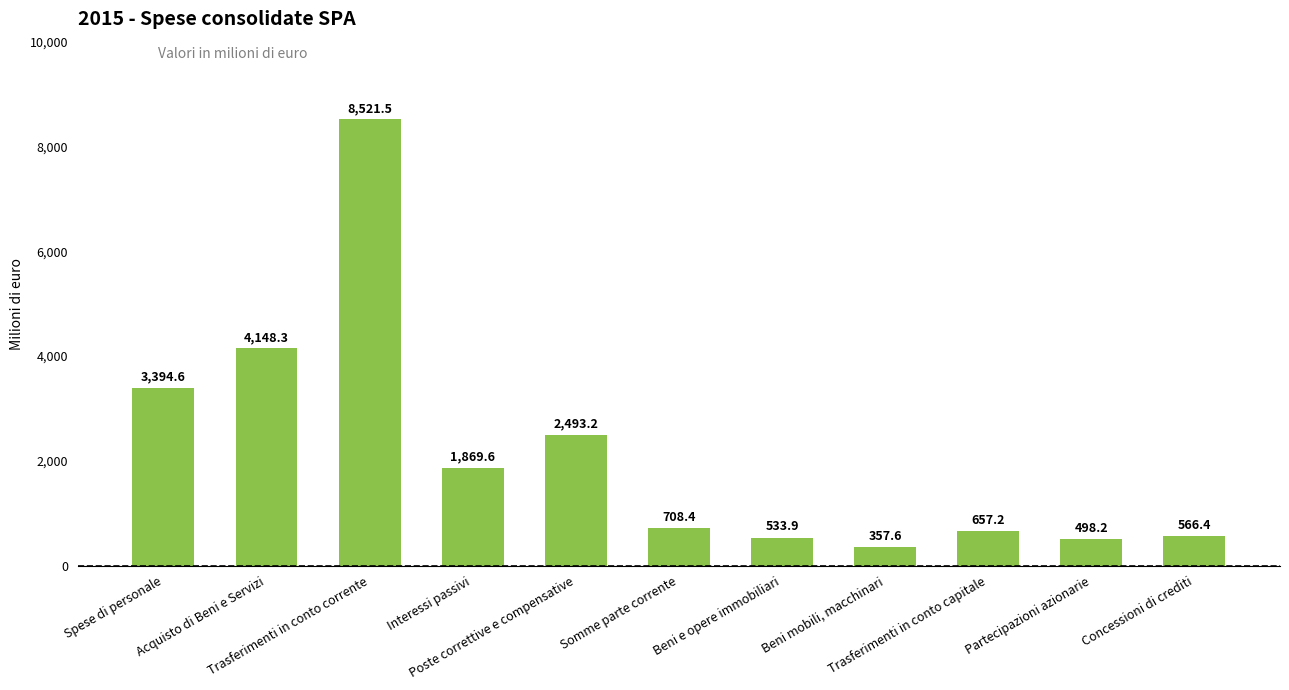

The chart shows a value of 904.1 at Spese di personale. True or false?

False